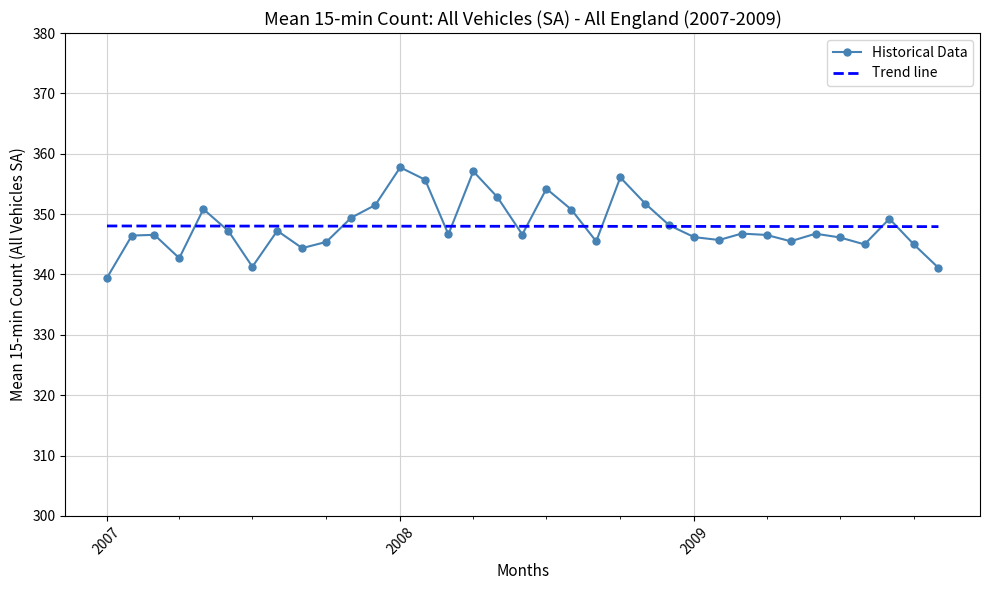

What is the highest value of the Historical Data series?

357.7